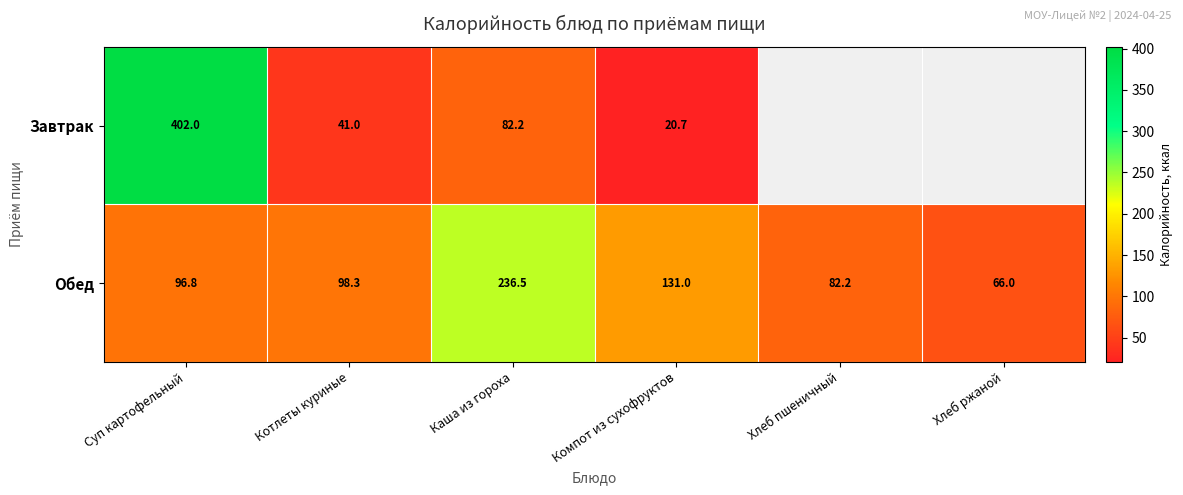

What value does the Обед series have at Хлеб ржаной?

66.0